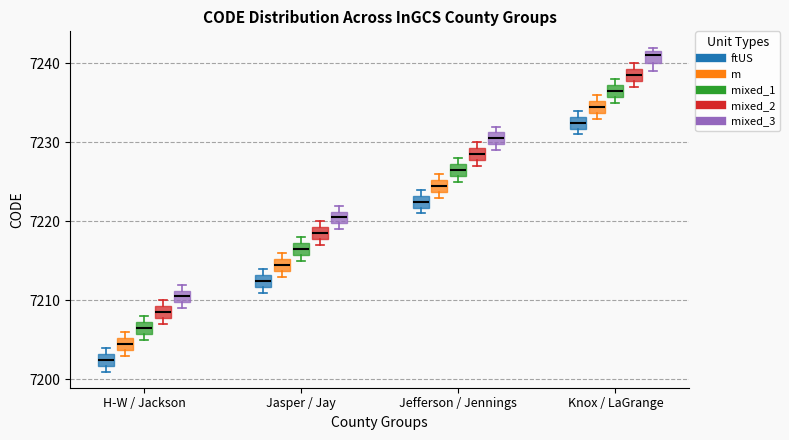

Where is the lower edge of the box for Jasper / Jay (mixed_3) on the y-axis? The values are not printed on the chart, so give them approximately, as read against the axis.

7220